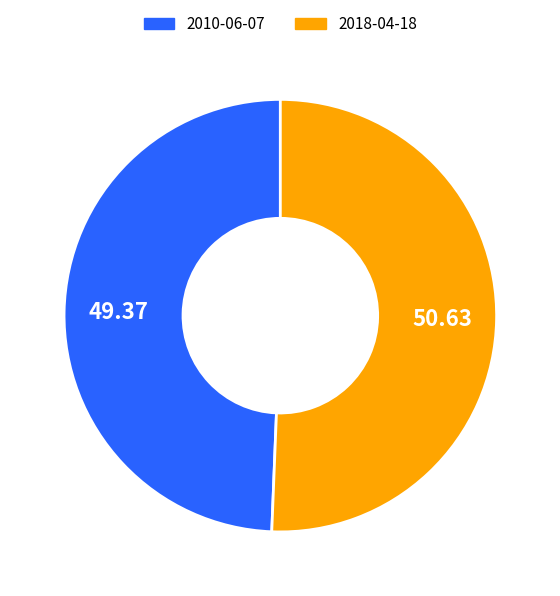

The 2018-04-18 slice represents 51% of the pie. True or false?

True